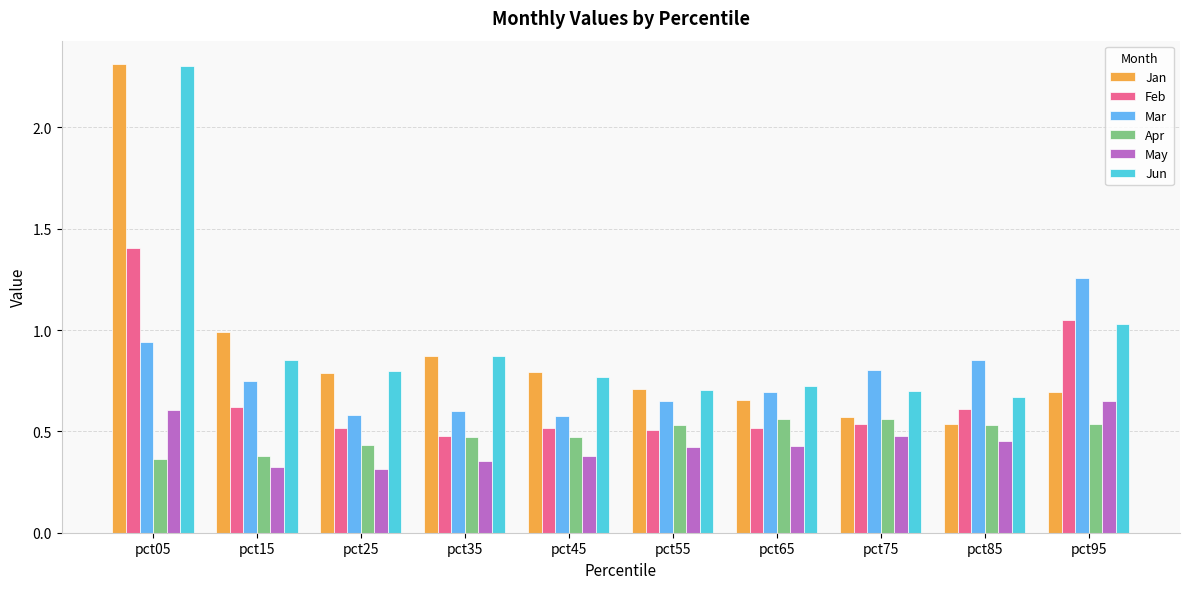

How many bars are there in total?

60